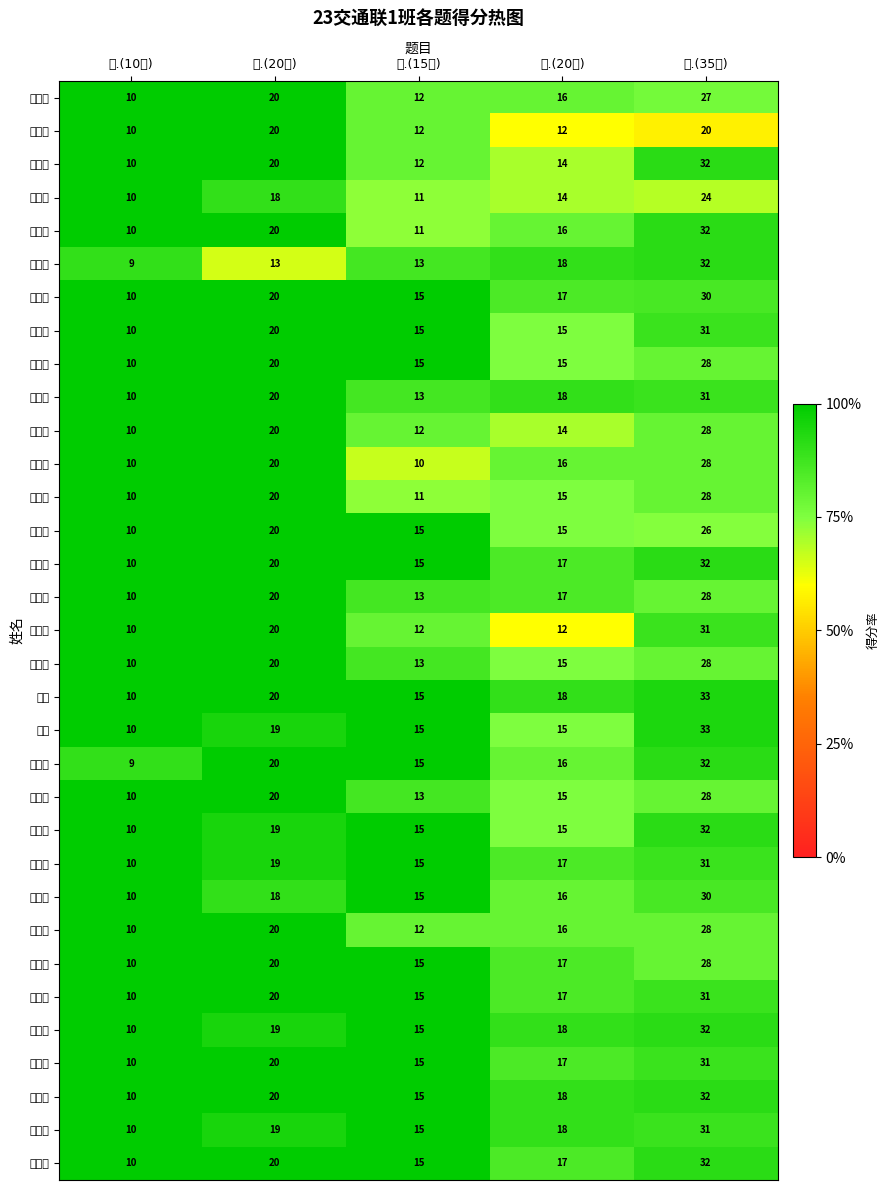

Between 四.(20分) and 五.(35分), which series saw the biggest shift?

宋启明